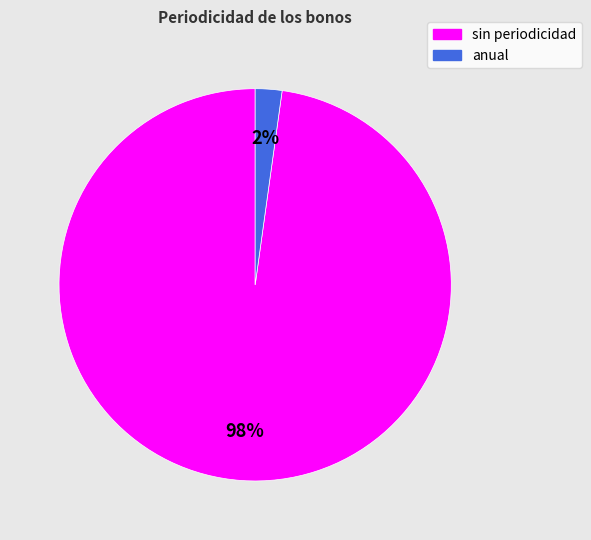

What is the largest slice in the pie chart?

sin periodicidad